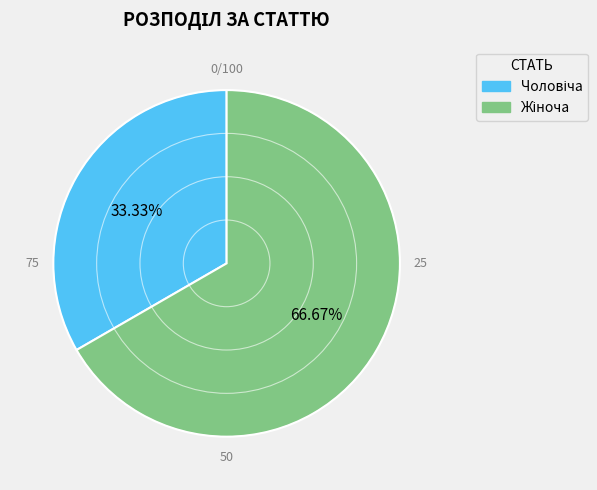

Is there a majority slice in this chart?

Yes